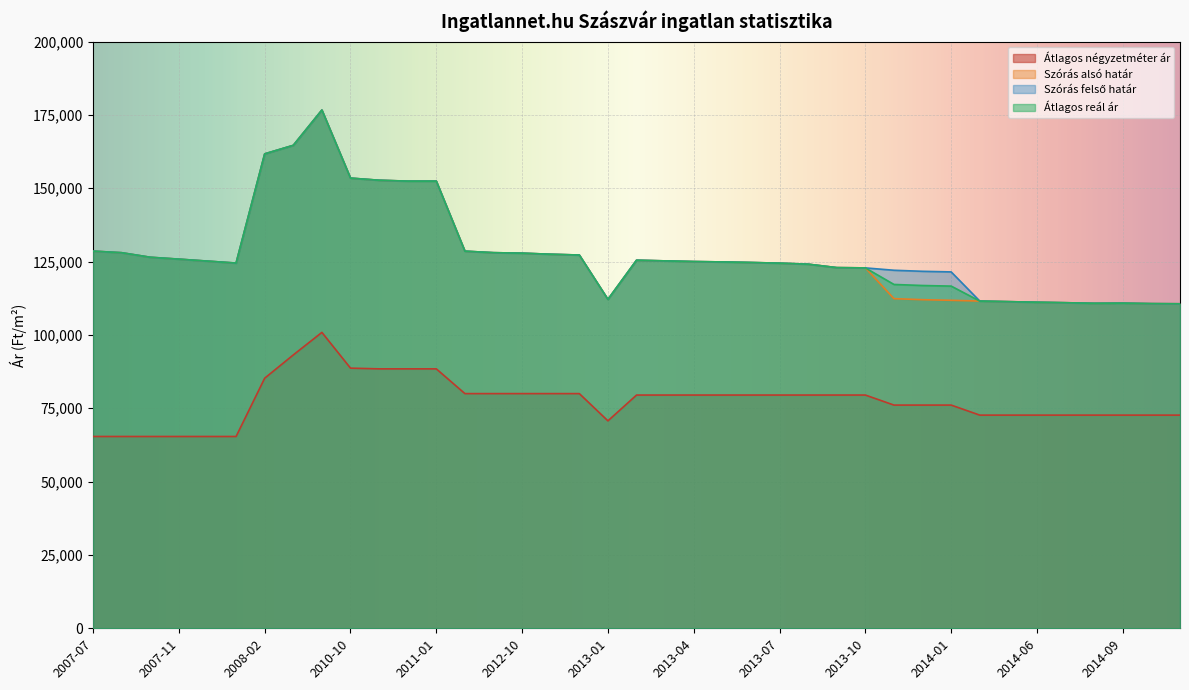

How many data points in Szórás felső határ are above 125015?

19